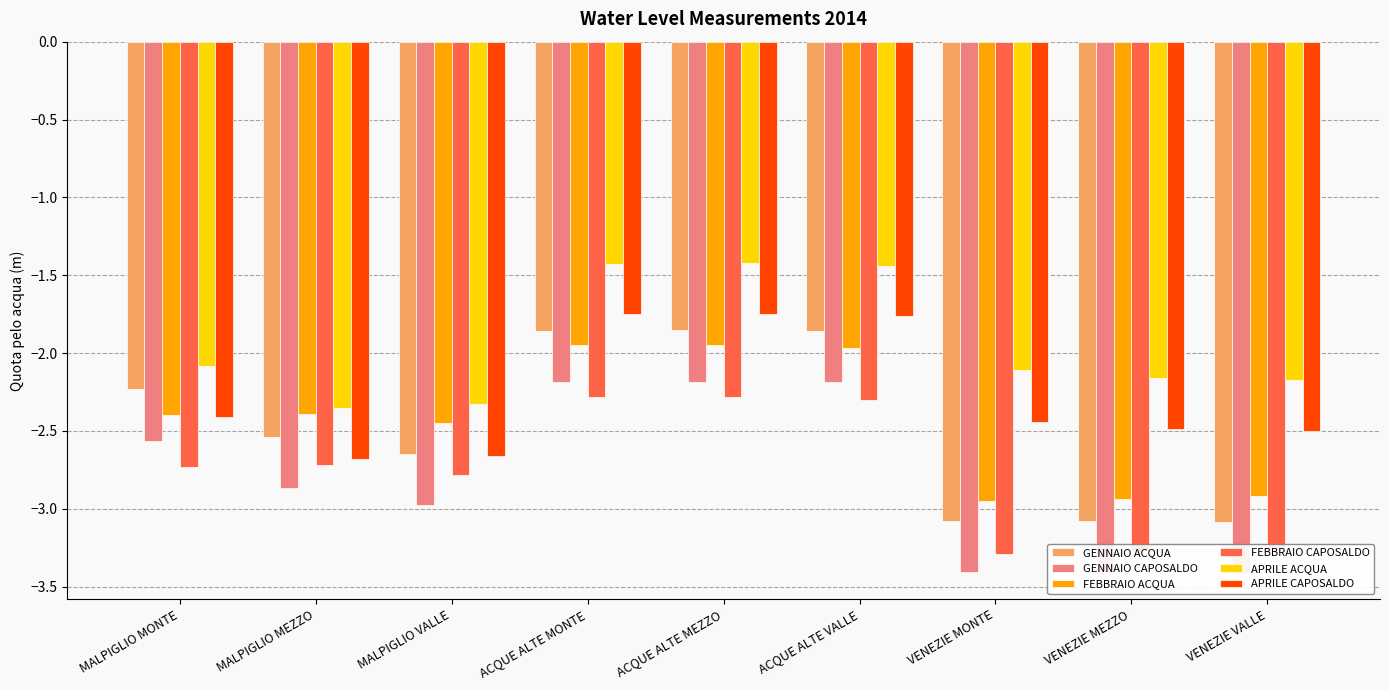

How many values in the APRILE ACQUA series are below -2?

6